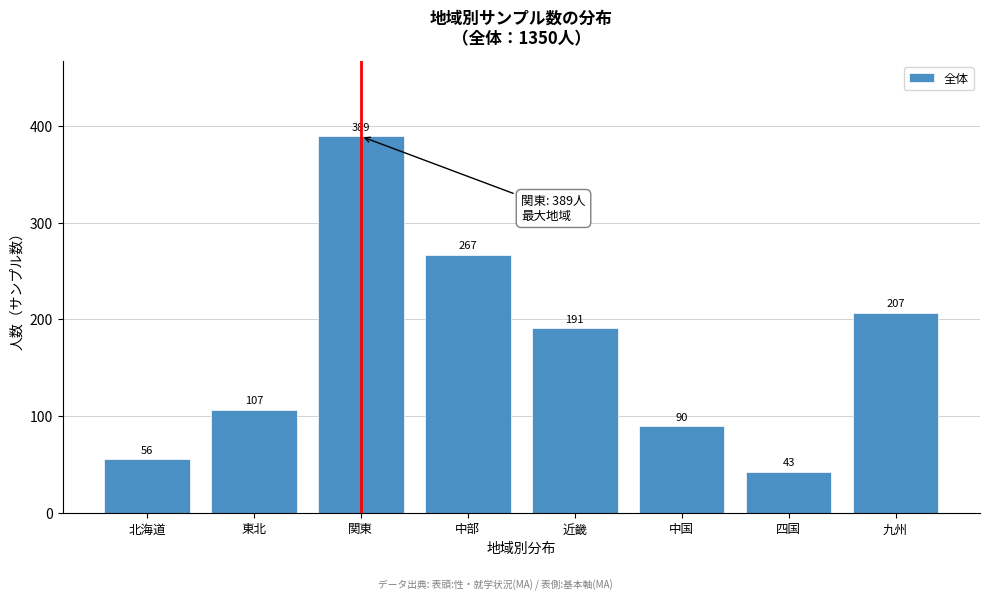

Reading right to left, transcribe all the data shown in this chart.

207	43	90	191	267	389	107	56